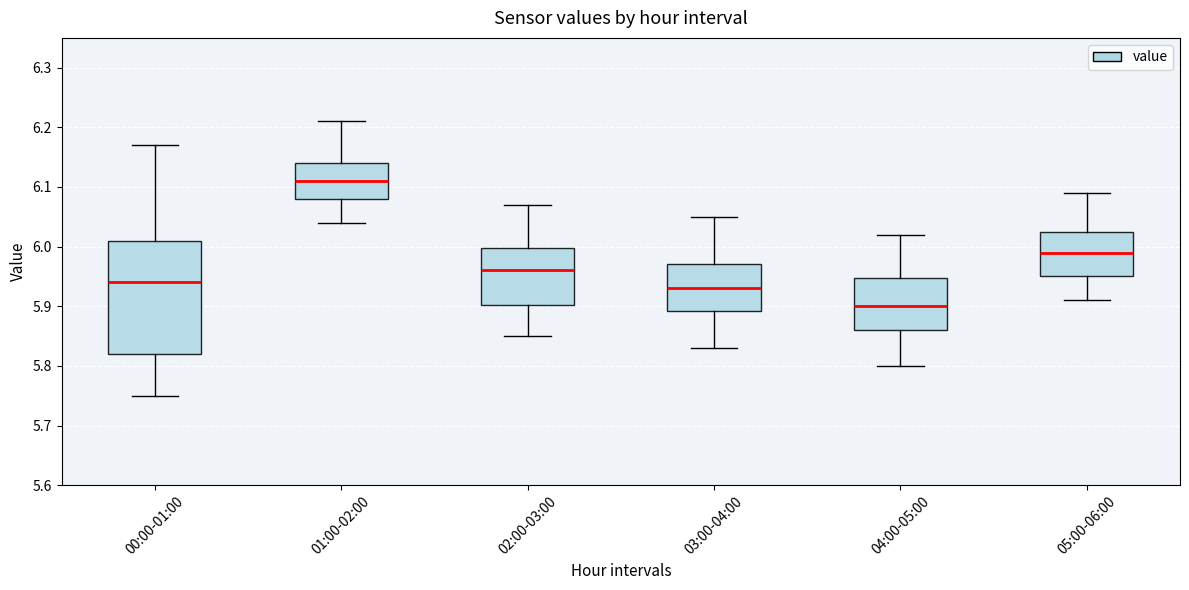

Comparing the boxes themselves (not the whiskers), which one is the tallest?

00:00-01:00